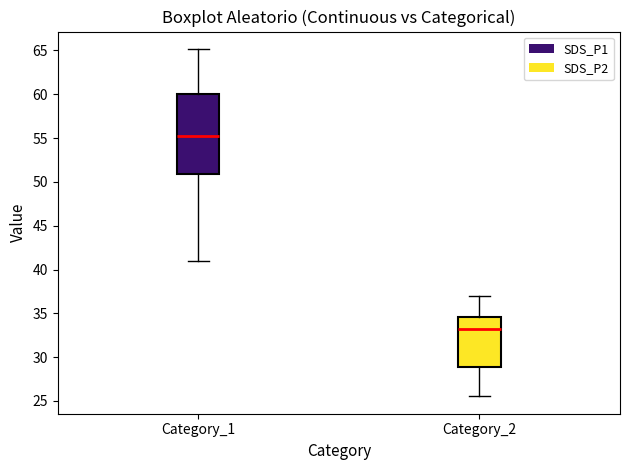

Reading left to right, transcribe this box plot: for each box, give where its median line is, the range the box spans, and where its two whiskers end, as read against the y-axis. The values are not printed on the chart, so give them approximately, as read against the axis.

Category_1: median 55.0, box 51.0 to 60.0, whiskers 41.0 to 65.0
Category_2: median 33.0, box 29.0 to 34.5, whiskers 25.5 to 37.0